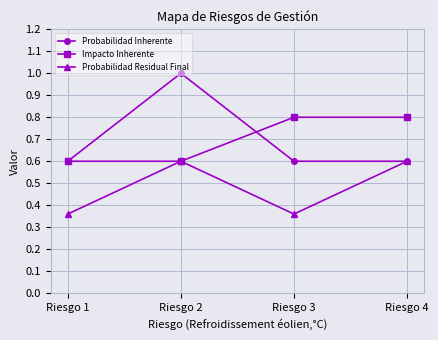

What is the greatest value displayed?

1.0